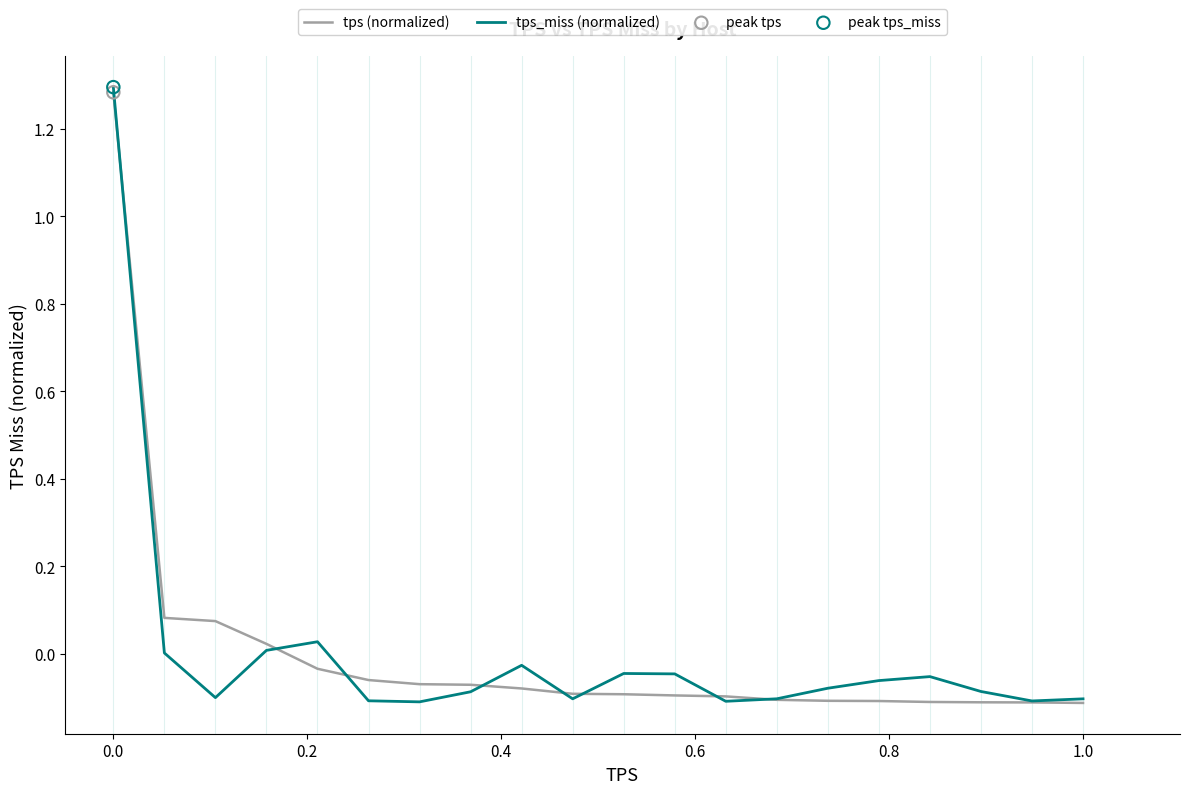

Which series has the largest range (max minus min)?

tps_miss (normalized)